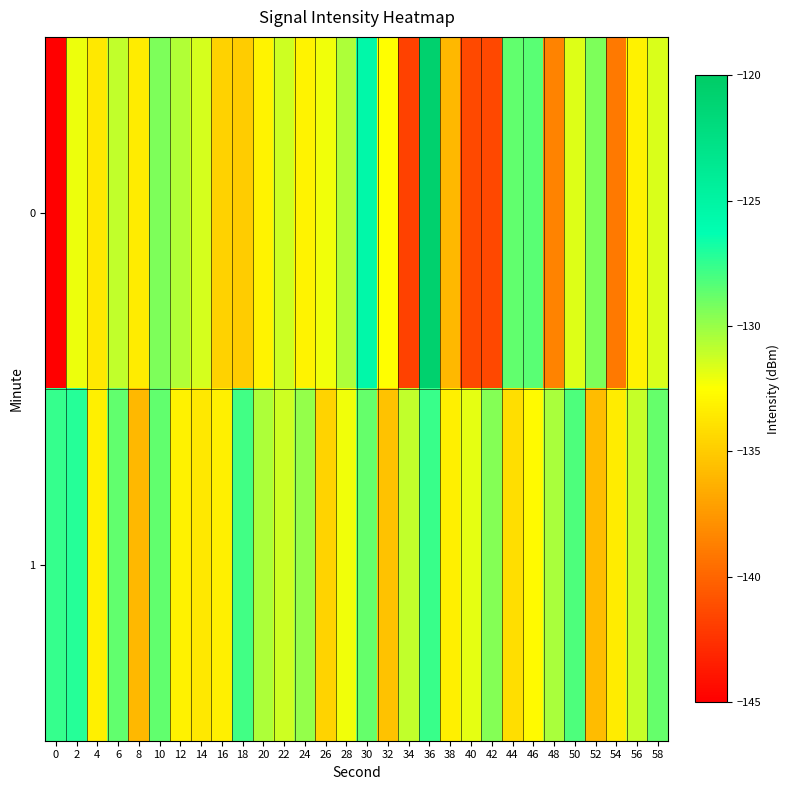

Reading left to right, transcribe all the data shown in this chart.

0: 0=-145.4	2=-132.1	4=-133.6	6=-131.0	8=-133.5	10=-129.3	12=-130.6	14=-131.5	16=-134.7	18=-135.0	20=-133.1	22=-131.3	24=-133.1	26=-132.2	28=-130.5	30=-125.5	32=-132.6	34=-141.7	36=-120.8	38=-135.9	40=-141.3	42=-141.4	44=-128.6	46=-128.5	48=-138.5	50=-131.7	52=-129.4	54=-139.0	56=-133.1	58=-131.6
1: 0=-127.6	2=-127.2	4=-133.3	6=-128.7	8=-136.0	10=-128.7	12=-133.1	14=-133.6	16=-133.2	18=-127.9	20=-130.5	22=-131.2	24=-129.9	26=-134.6	28=-132.1	30=-128.8	32=-135.4	34=-131.0	36=-127.7	38=-133.2	40=-131.9	42=-129.5	44=-134.1	46=-132.8	48=-130.4	50=-128.1	52=-135.8	54=-133.4	56=-131.1	58=-128.8